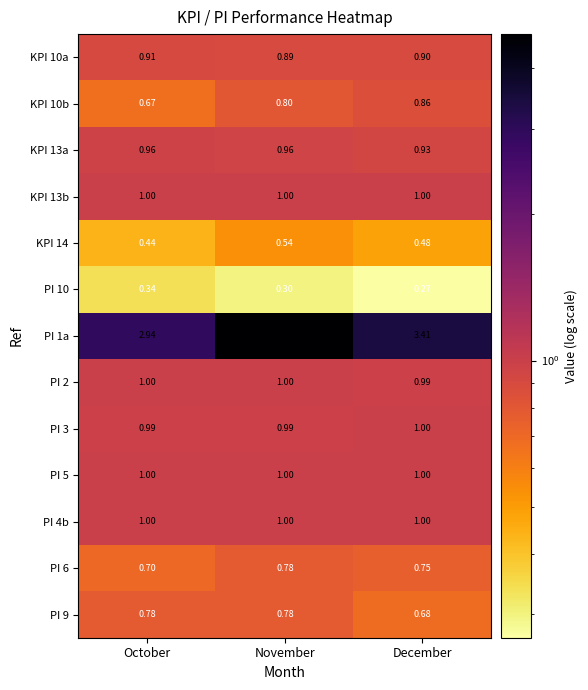

Which category has the lowest value in the KPI 14 series?

October